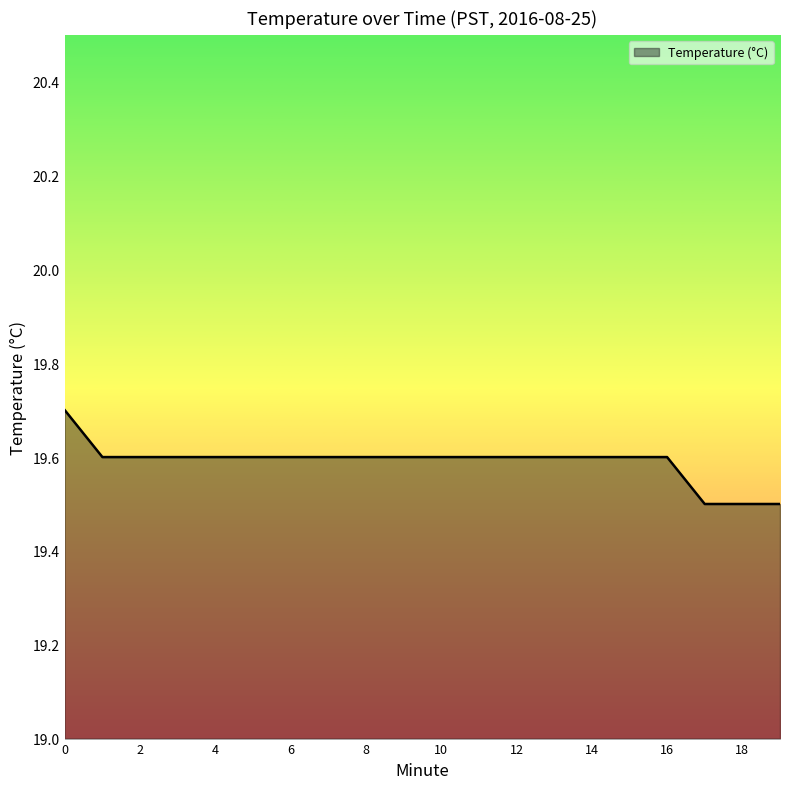

What is the maximum value shown in the chart?

19.7